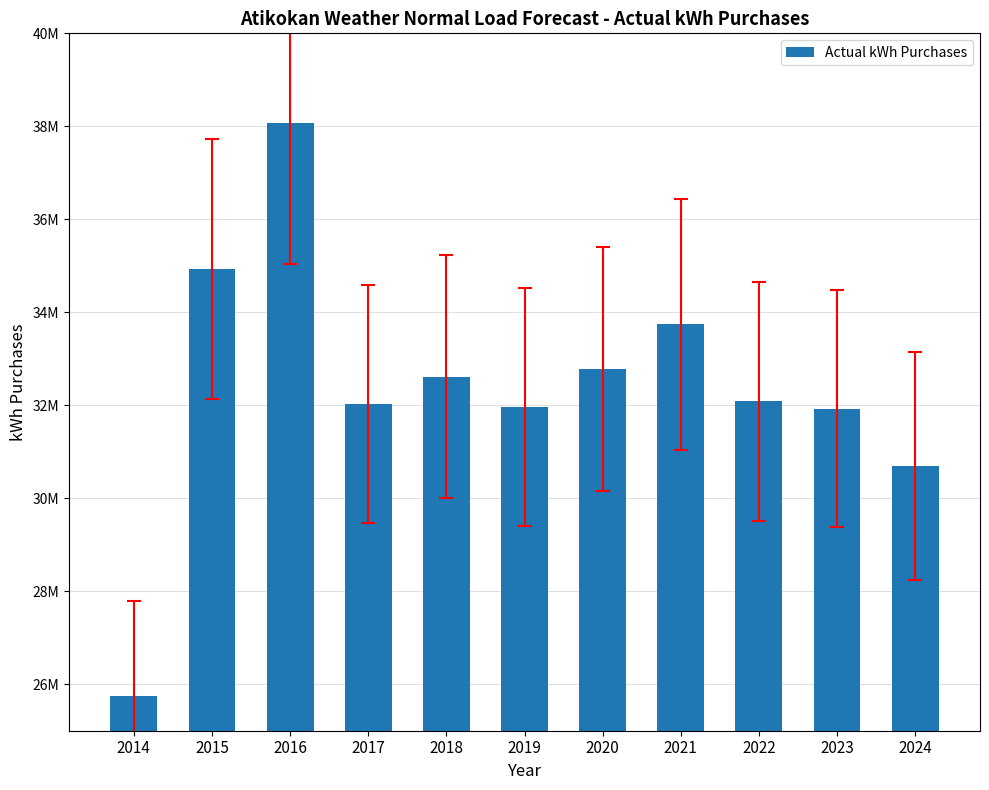

Rank the categories by value from lowest to highest.

2014, 2024, 2023, 2019, 2017, 2022, 2018, 2020, 2021, 2015, 2016